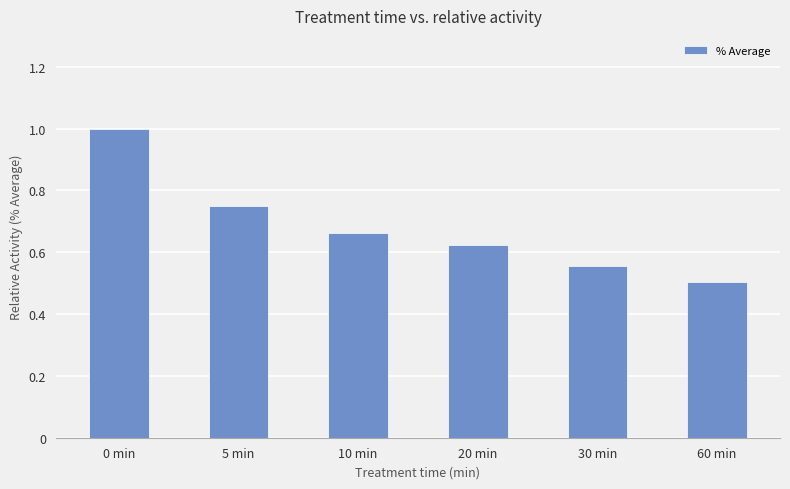

What is the label of the 4th bar from the right?

10 min